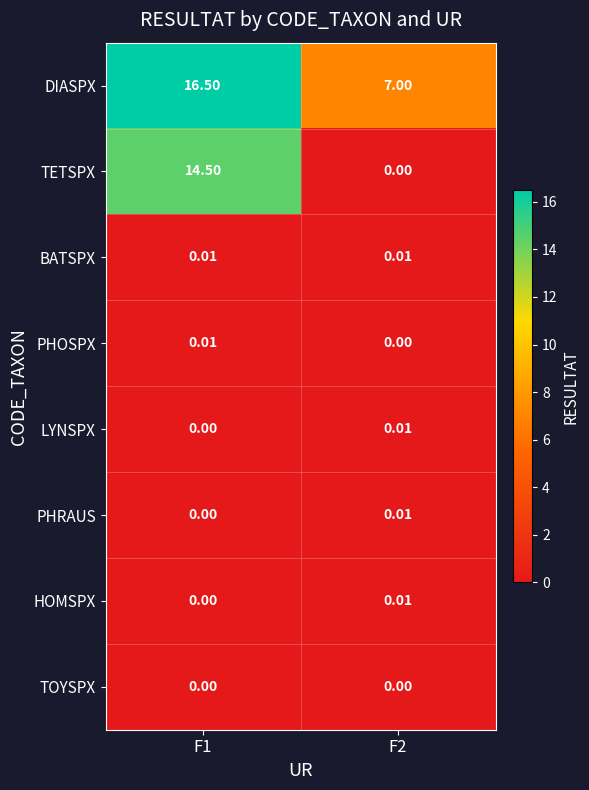

Which series has the largest range (max minus min)?

TETSPX